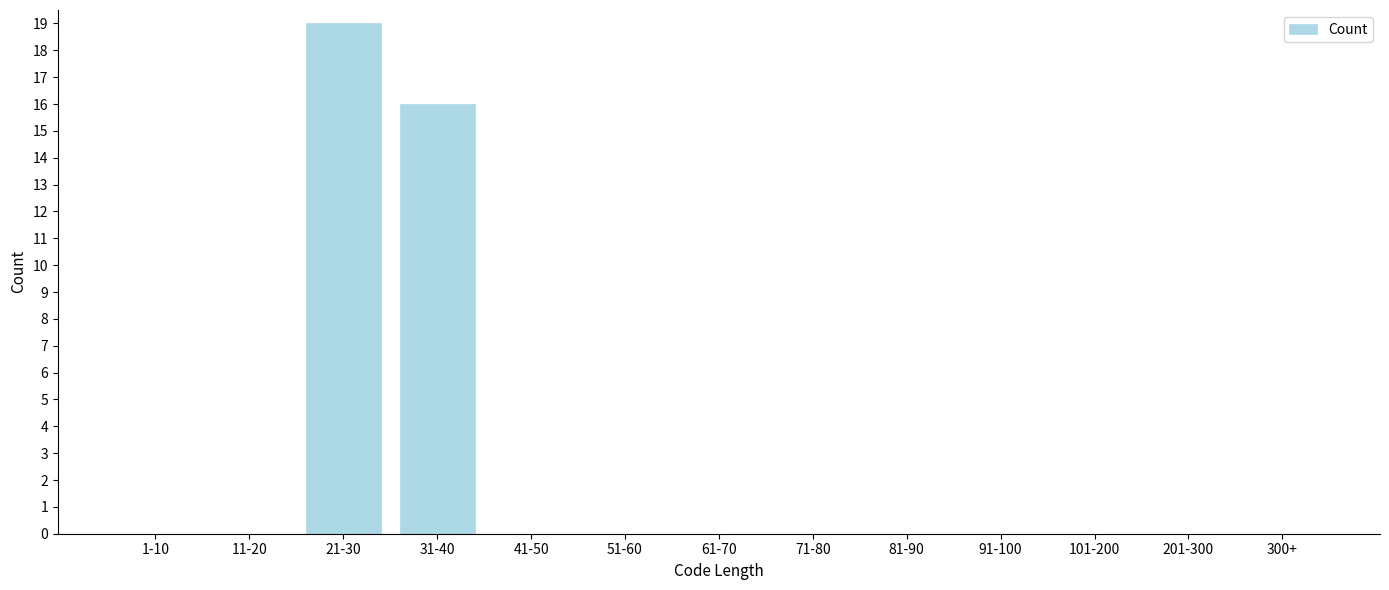

Reading left to right, list all the values displayed in this chart.

1-10=0	11-20=0	21-30=19	31-40=16	41-50=0	51-60=0	61-70=0	71-80=0	81-90=0	91-100=0	101-200=0	201-300=0	300+=0